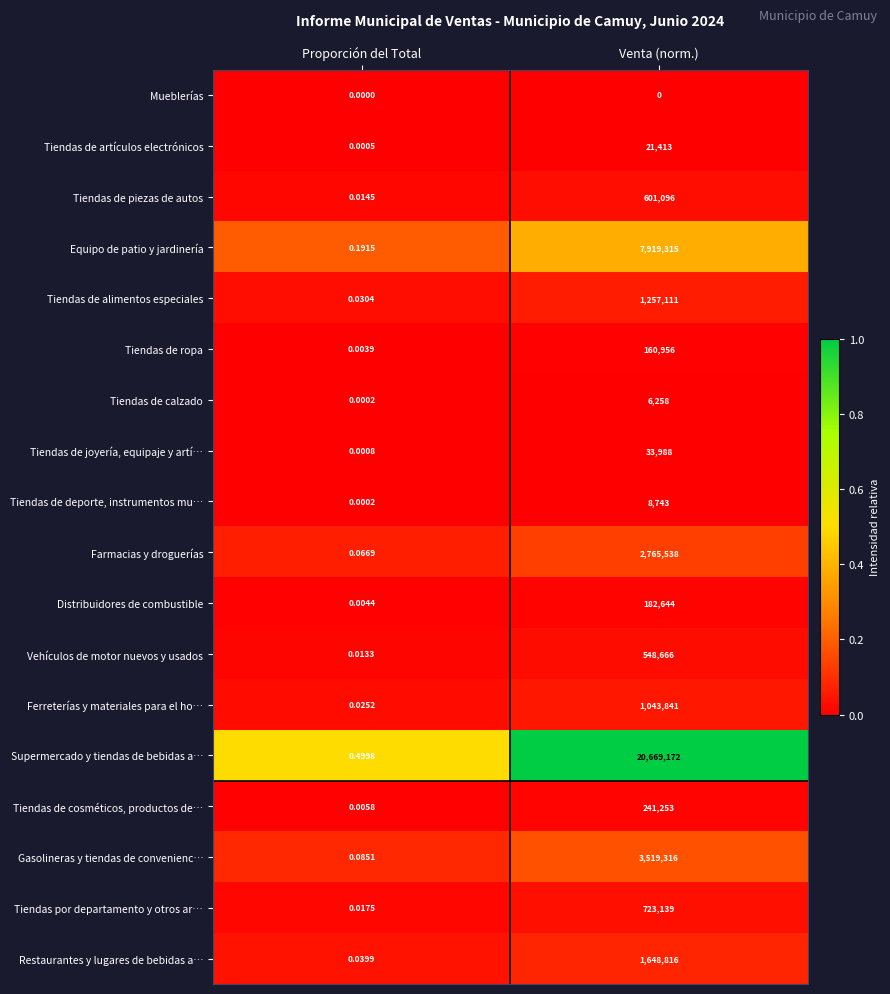

At which category does the chart reach its peak across all series?

Venta (norm.)